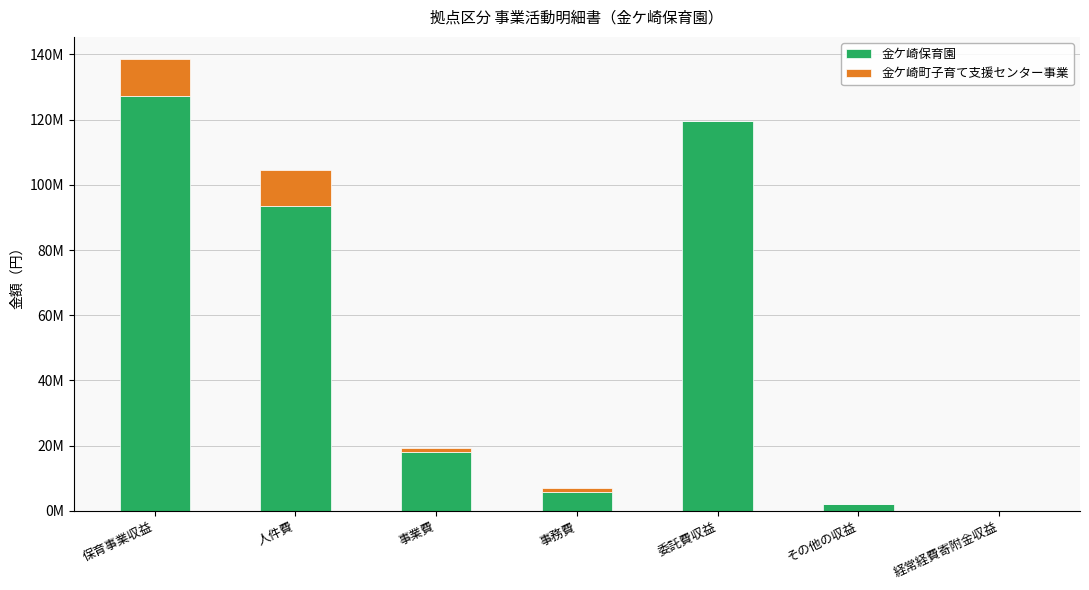

Are the bars grouped side by side (vs. stacked)?

No